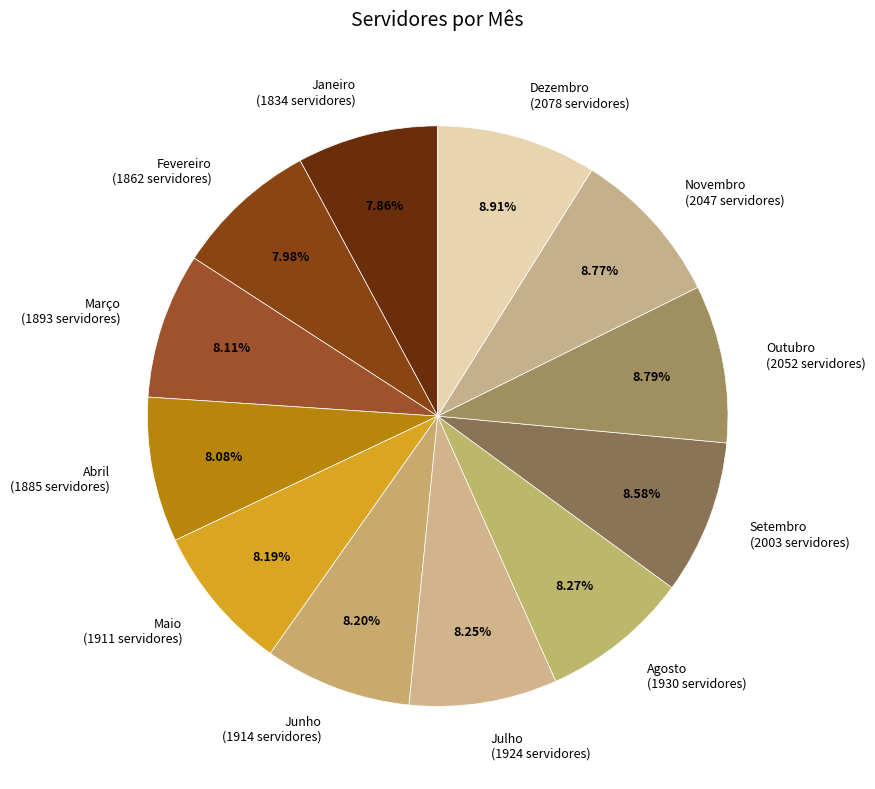

Does Outubro represent more than half of the total?

No